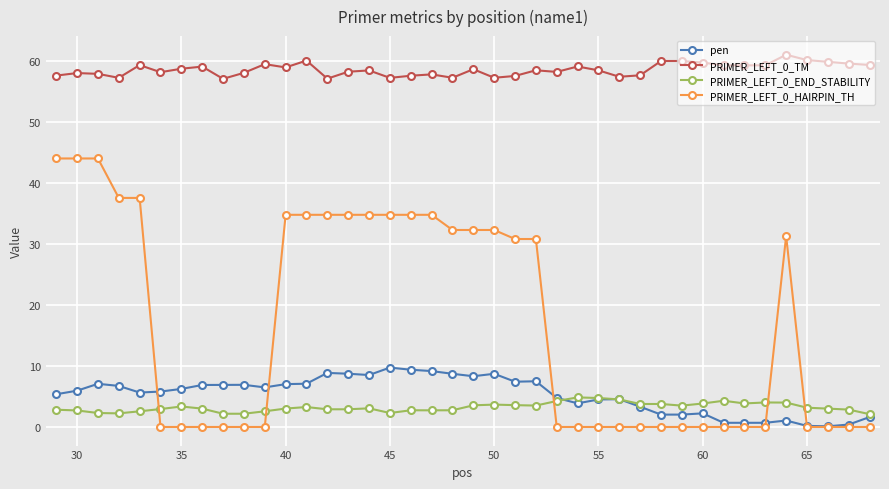

What is the average value of the pen series?

5.3